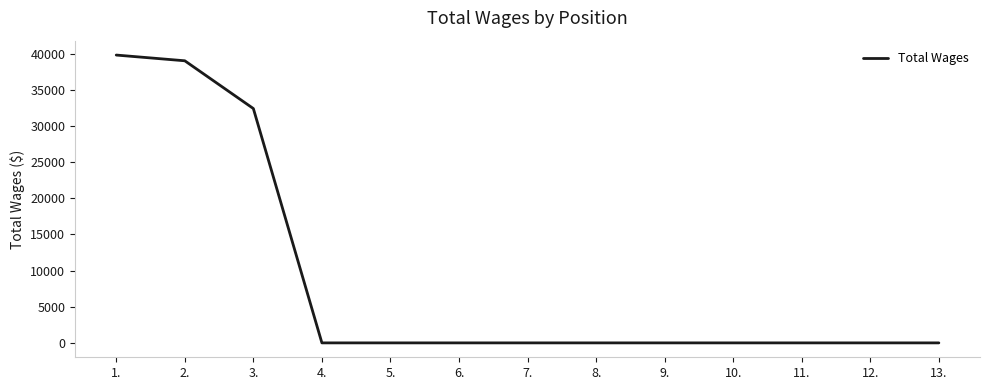

At which label is the value closest to 19909?

3.